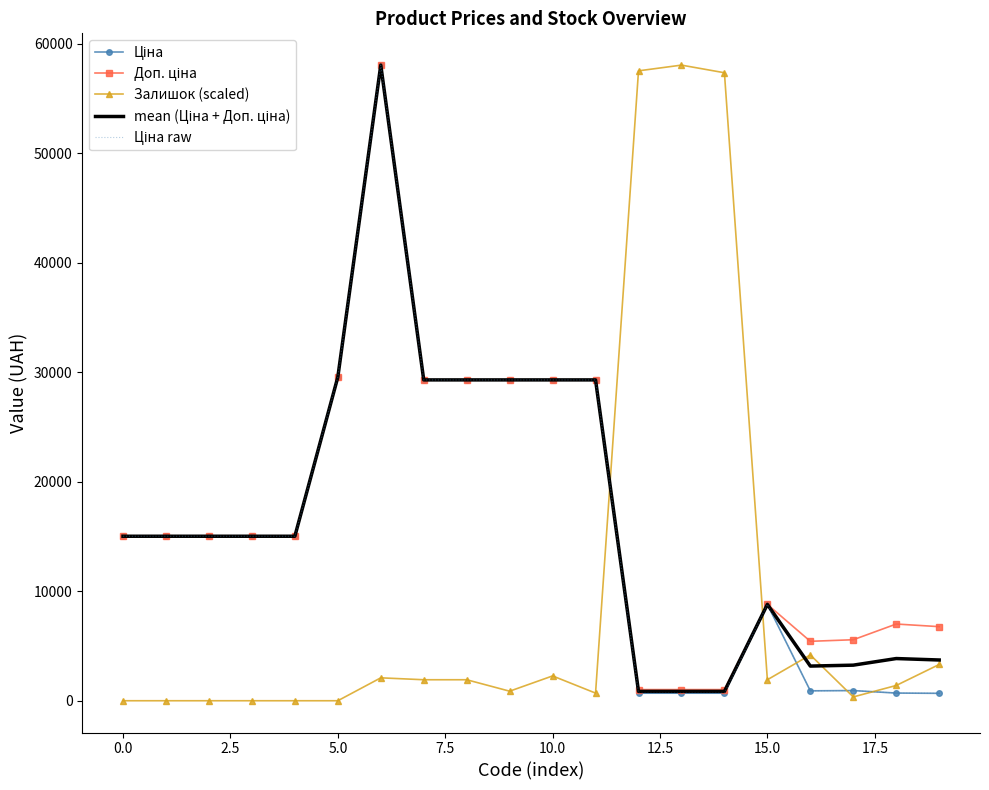

What is the average value of the mean (Ціна + Доп. ціна) series?

16725.1